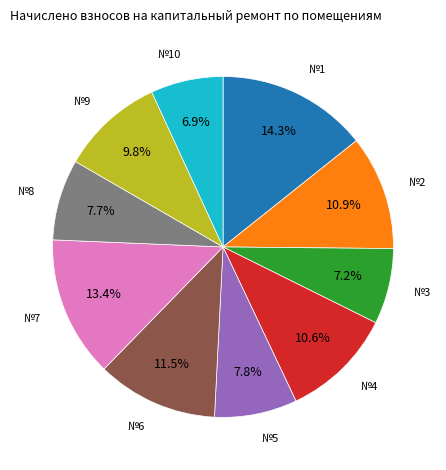

Is there any slice that represents more than half of the pie?

No